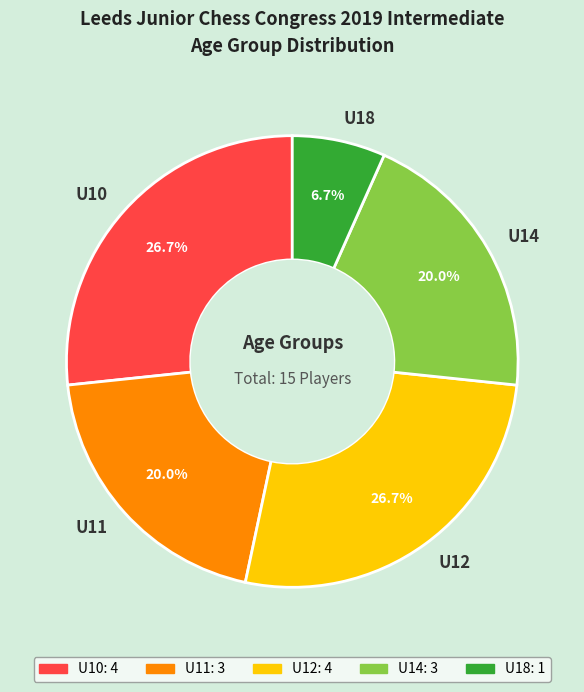

To the nearest percent, what is the average slice percentage?

20%